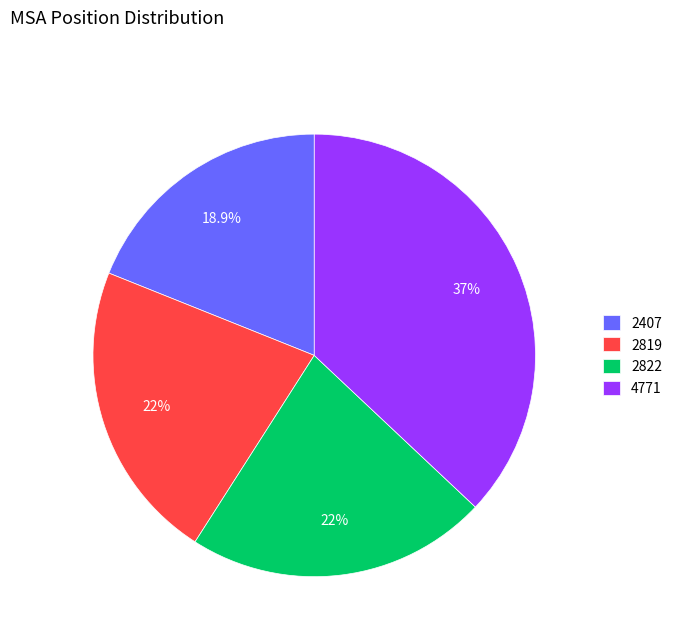

What is the ratio of the value at 2822 to the value at 2407?

1.2